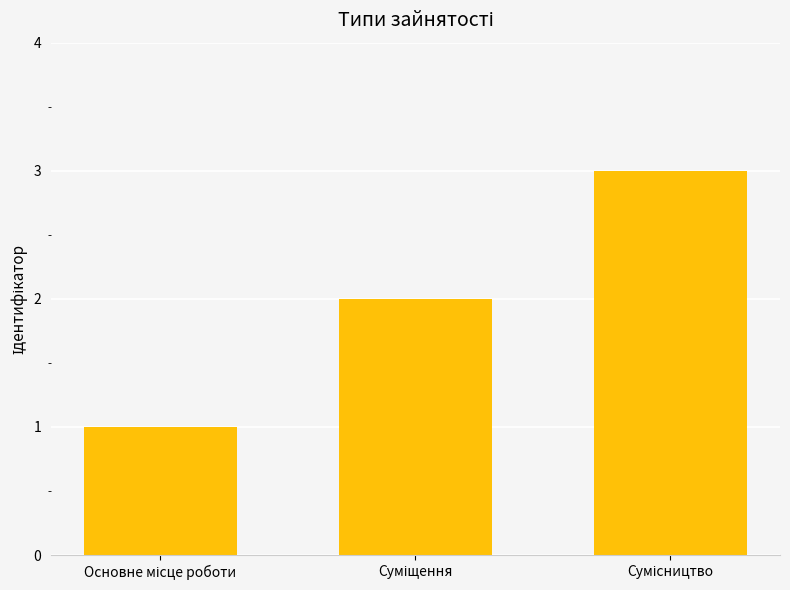

What is the greatest value displayed?

3